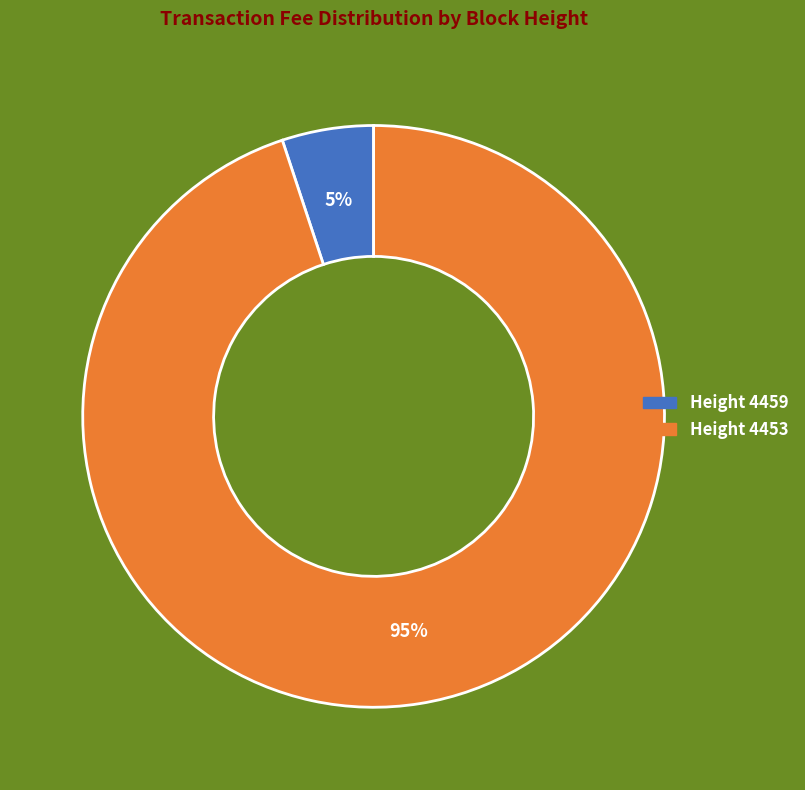

Is there a majority slice in this chart?

Yes